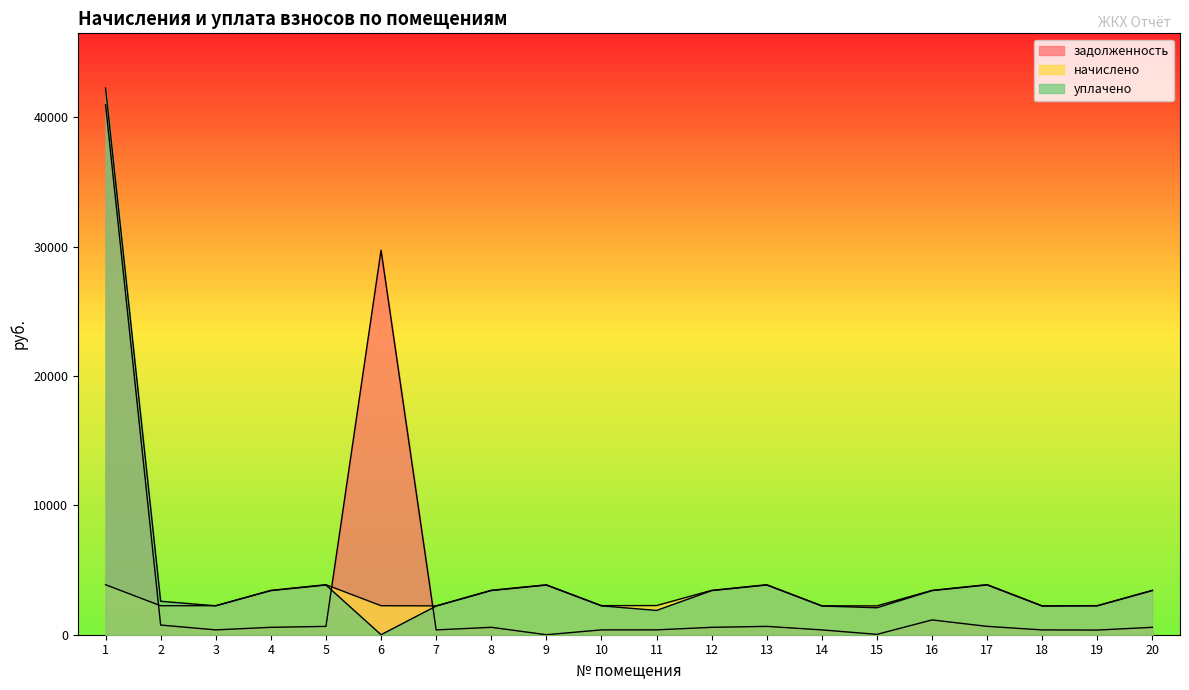

Does the chart have visible grid lines?

No